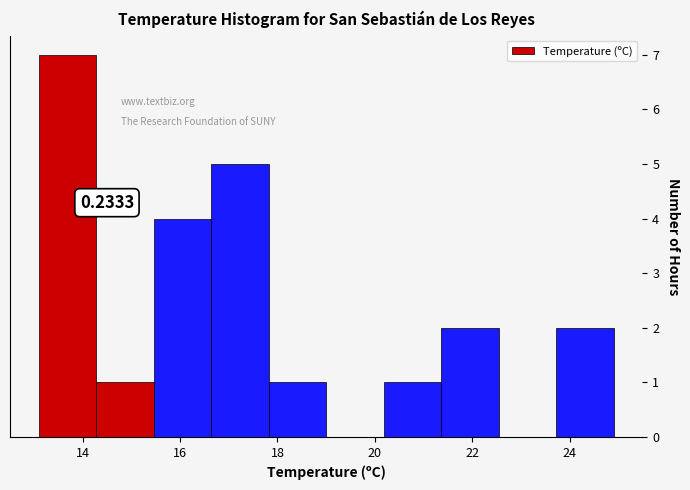

Which range on the x-axis has the tallest bar?

13.10 to 14.28